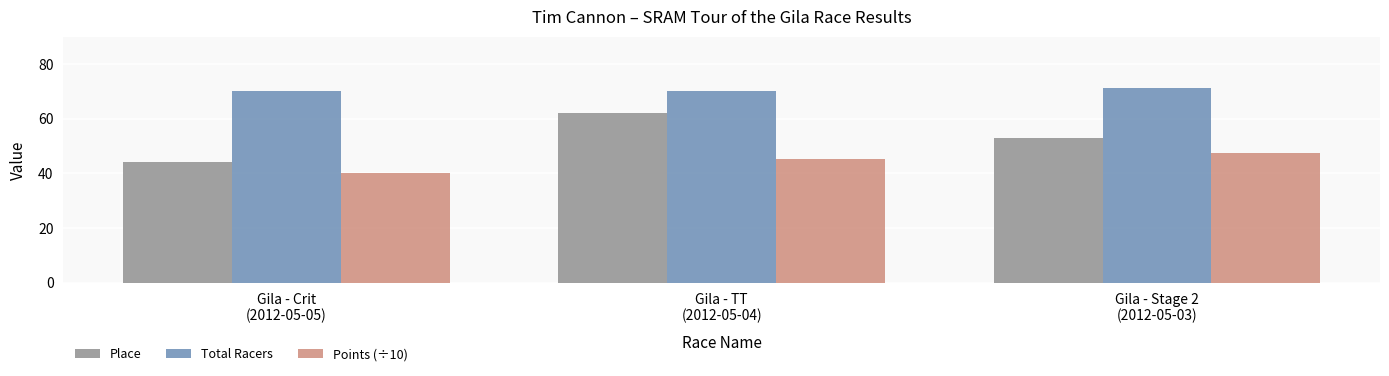

How many bars are there in each group?

3